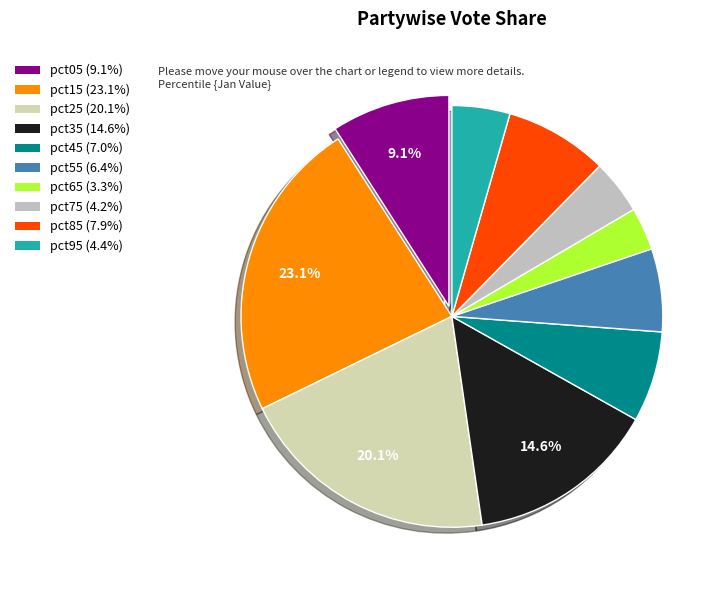

How many slices are in this pie chart?

10